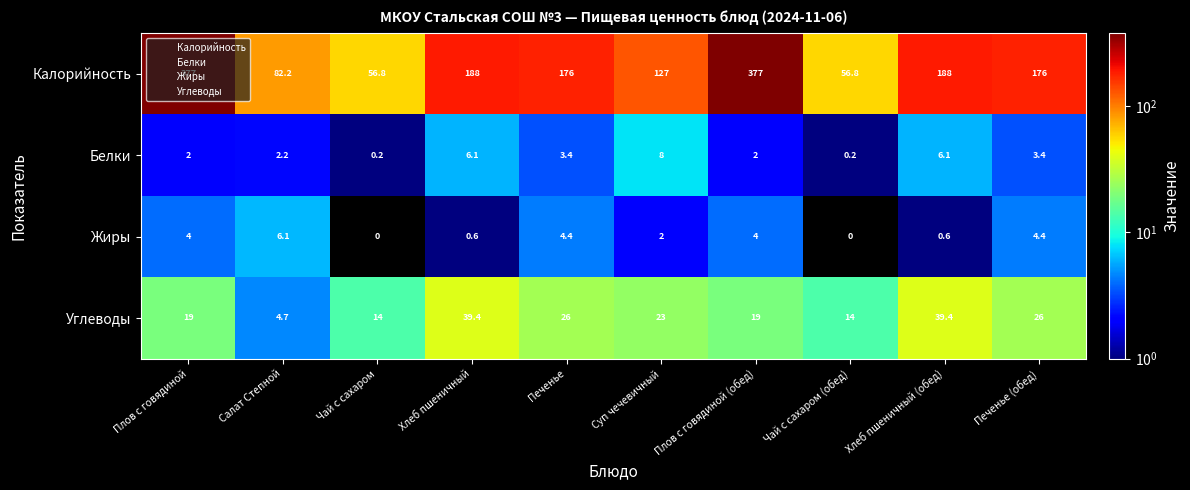

At how many categories does at least one series exceed 316?

2